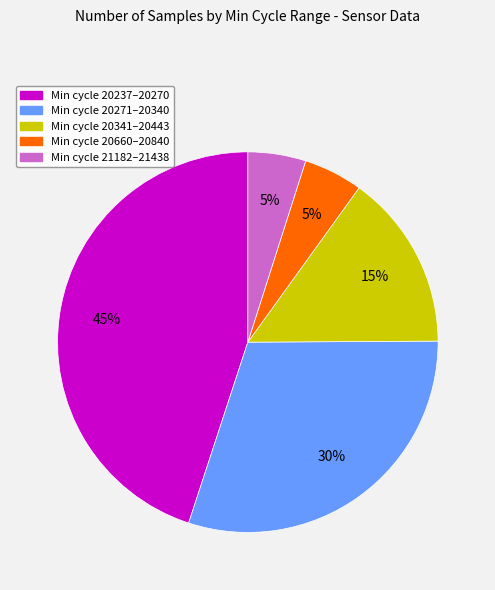

What is the largest slice in the pie chart?

Min cycle 20237–20270